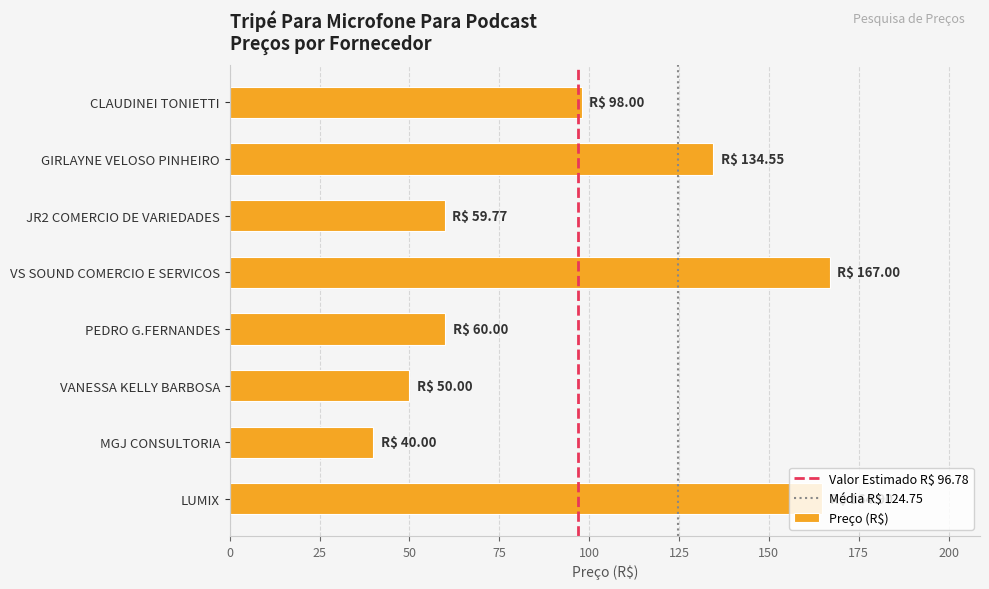

What value does the data have at PEDRO G.FERNANDES?

60.0